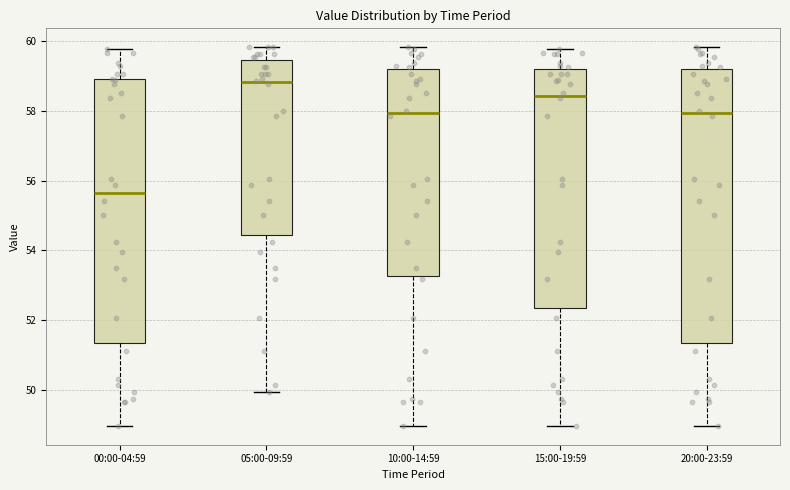

Reading left to right, read every box against the y-axis: the position of its median line, the range the box covers, and the ends of its whiskers. The values are not printed on the chart, so give them approximately, as read against the axis.

00:00-04:59: median 55.6, box 51.4 to 59.0, whiskers 49.0 to 59.8
05:00-09:59: median 58.8, box 54.4 to 59.4, whiskers 50.0 to 59.8
10:00-14:59: median 58.0, box 53.2 to 59.2, whiskers 49.0 to 59.8
15:00-19:59: median 58.4, box 52.4 to 59.2, whiskers 49.0 to 59.8
20:00-23:59: median 58.0, box 51.4 to 59.2, whiskers 49.0 to 59.8